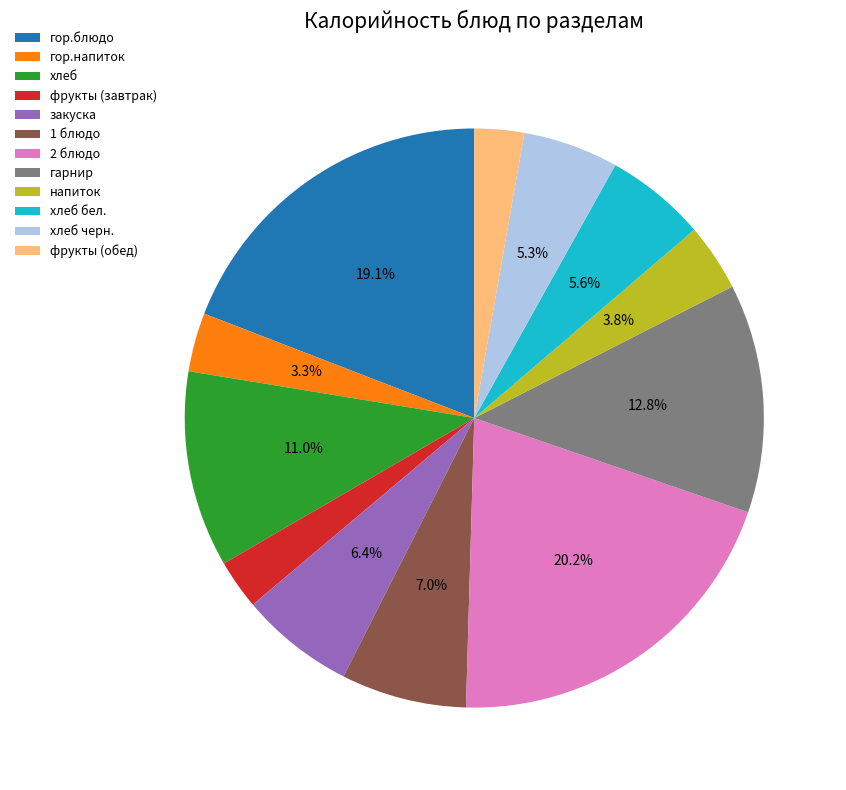

What portion of the pie excludes гор.блюдо?

80.9%